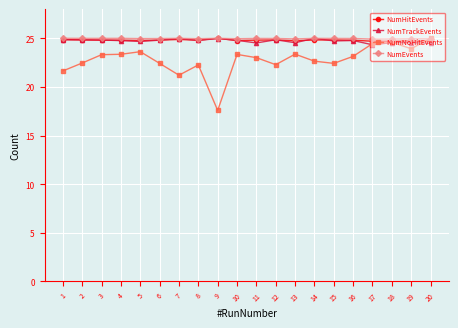

After their last crossing, which series has the higher values: NumHitEvents or NumEvents?

NumEvents